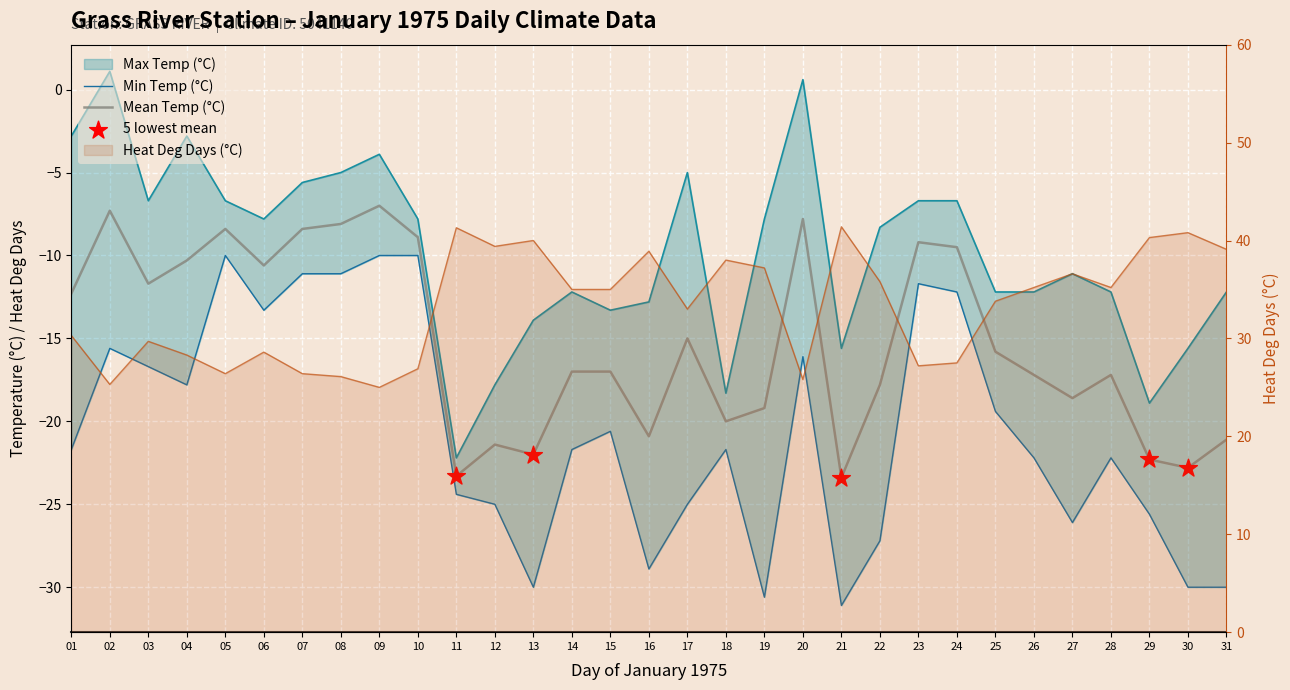

Is the value of Heat Deg Days (°C) at 16 greater than the value of Mean Temp (°C) at 03?

Yes